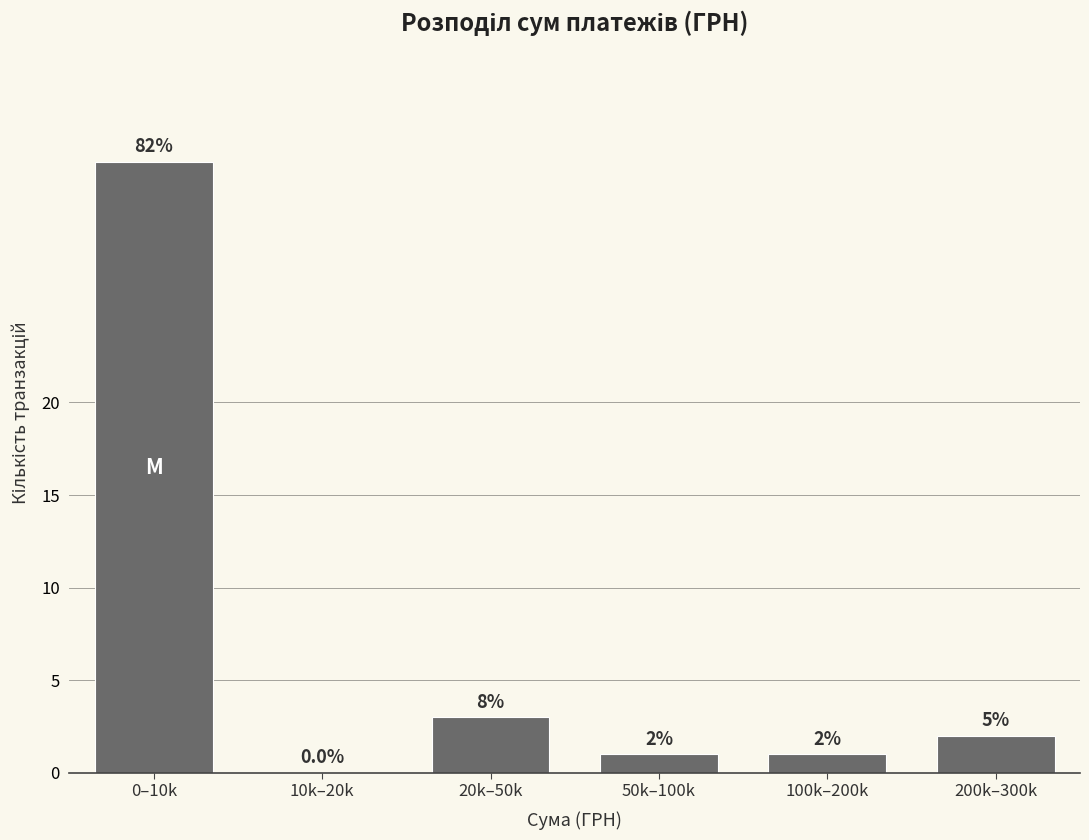

Reading left to right, list all the values displayed in this chart.

0–10k=33	10k–20k=0	20k–50k=3	50k–100k=1	100k–200k=1	200k–300k=2